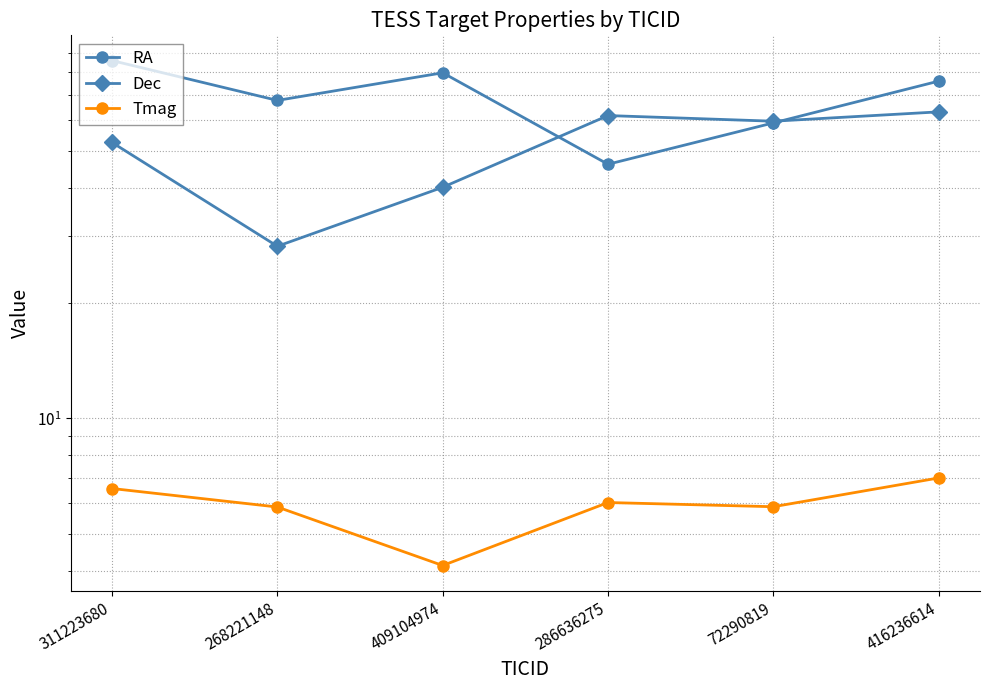

What is the value of the Dec point at the 5th from the left?

59.6